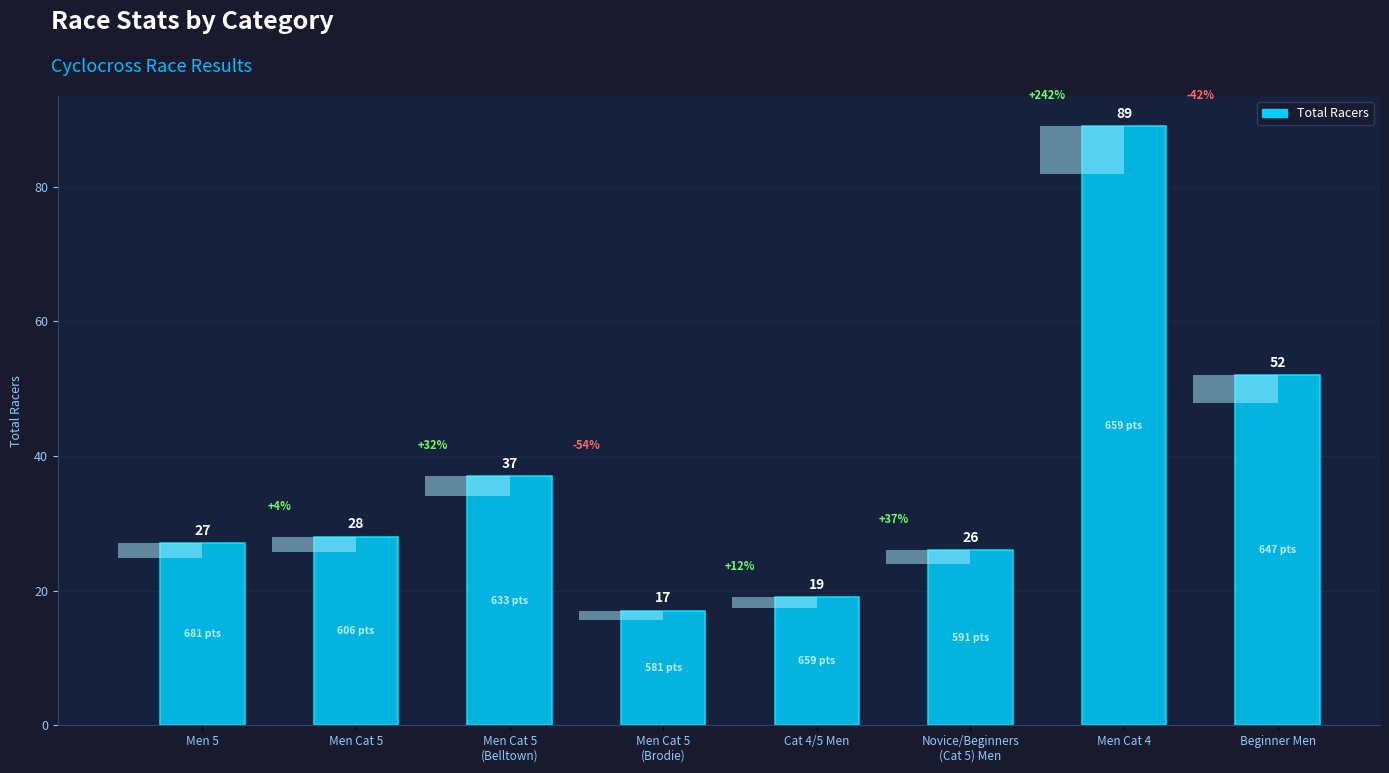

How many categories are shown in the chart?

8